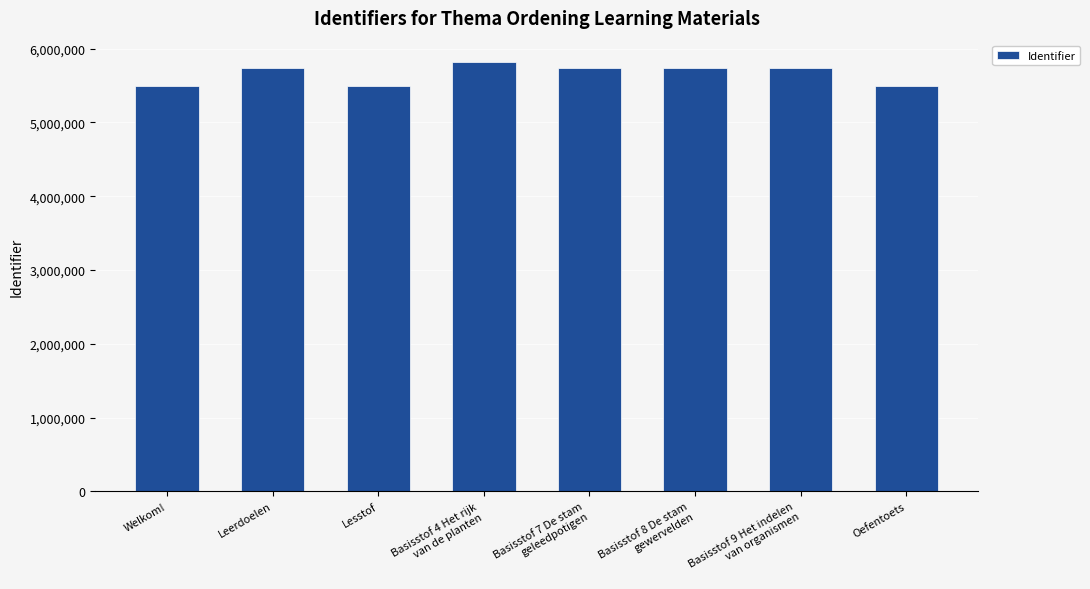

The chart shows a value of 9827012 at Welkom!. True or false?

False